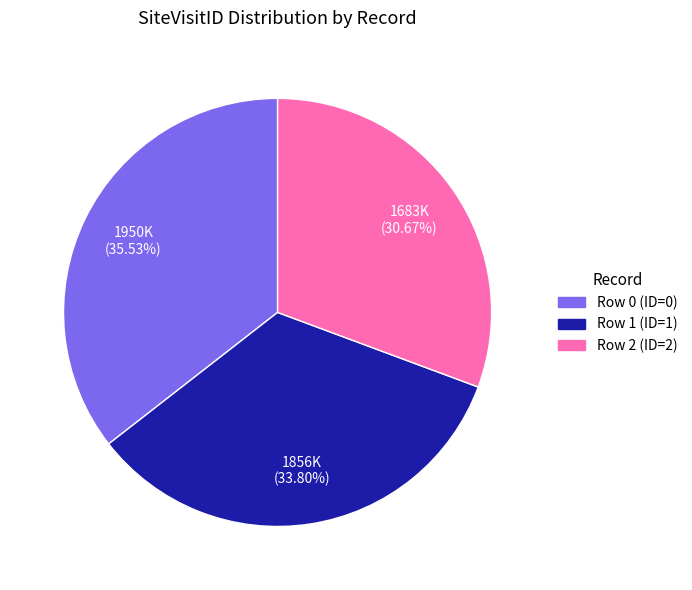

How many segments does this pie chart have?

3